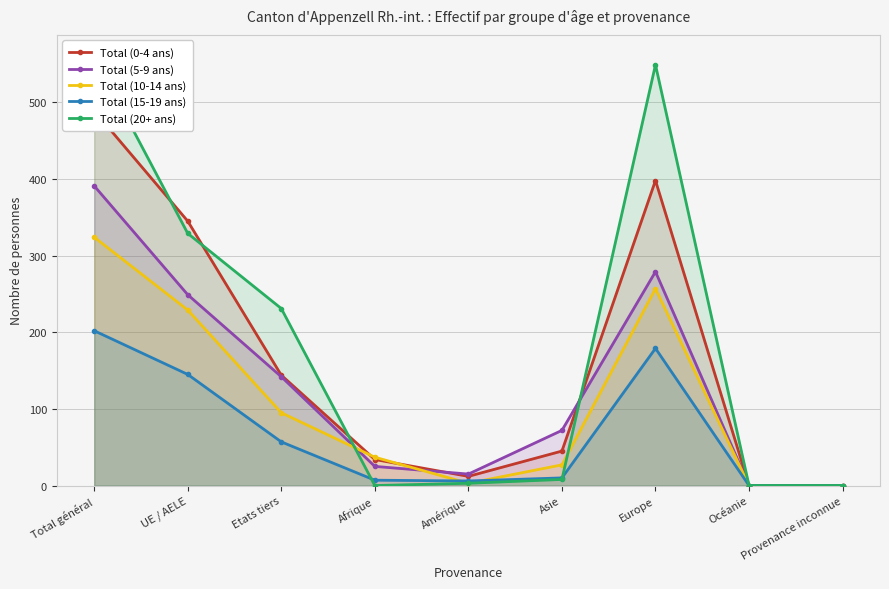

Is the value of Total (0-4 ans) at Afrique greater than the value of Total (15-19 ans) at Amérique?

Yes